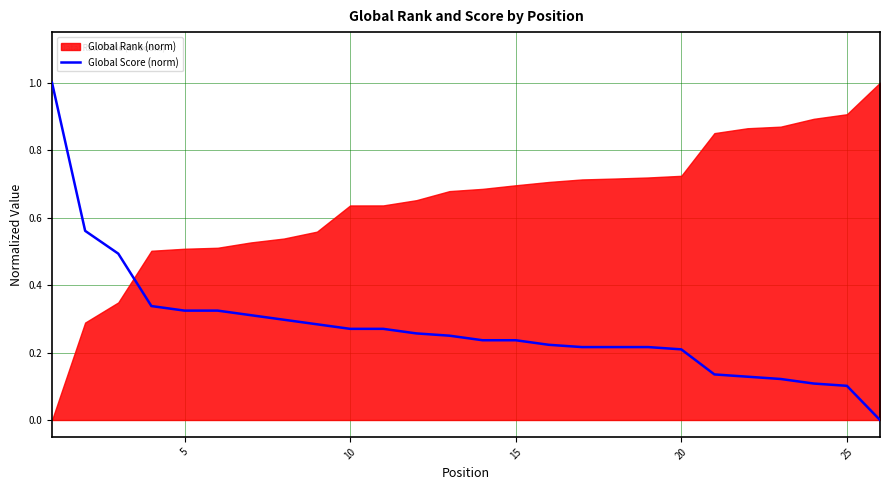

Is it true that Global Score (norm) equals 0.0 at 25?

False